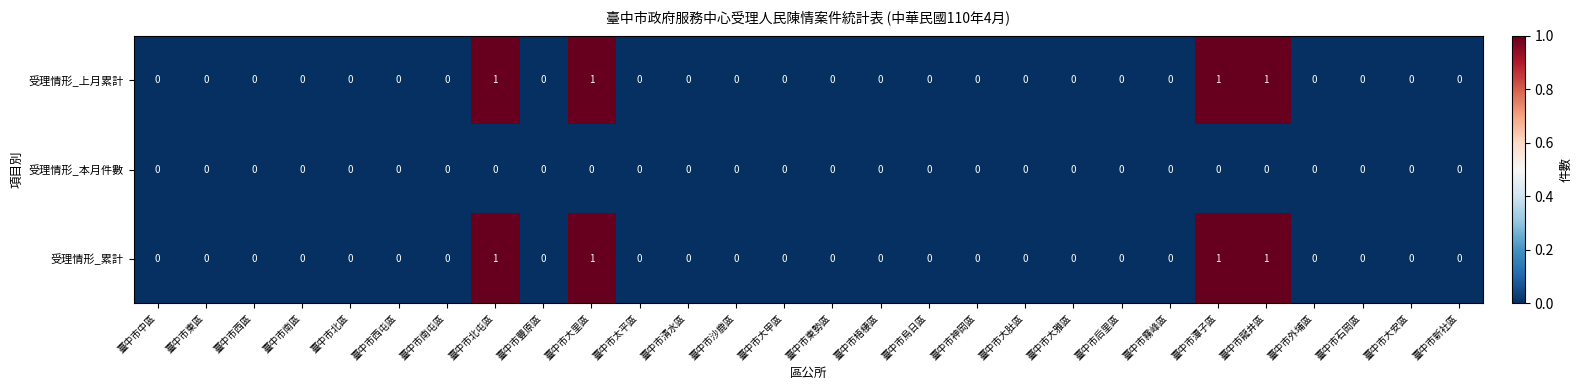

True or false: 受理情形_上月累計 has a value of 0 at 臺中市豐原區.

True